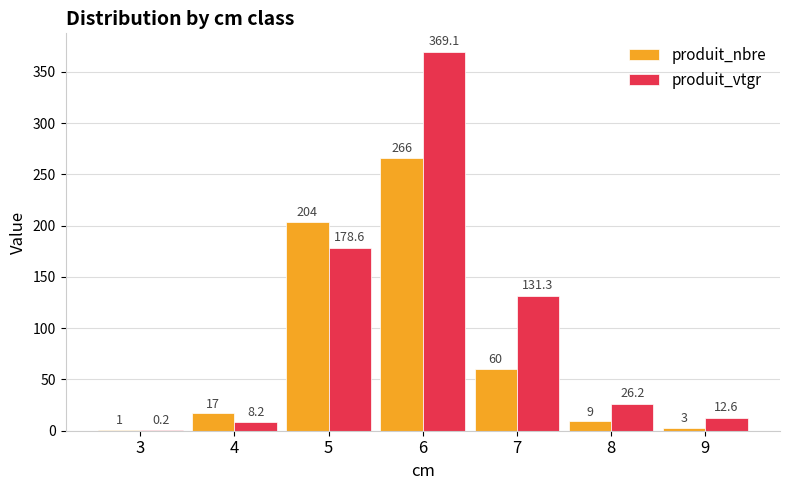

The value of produit_nbre at 6 is 266.0. True or false?

True